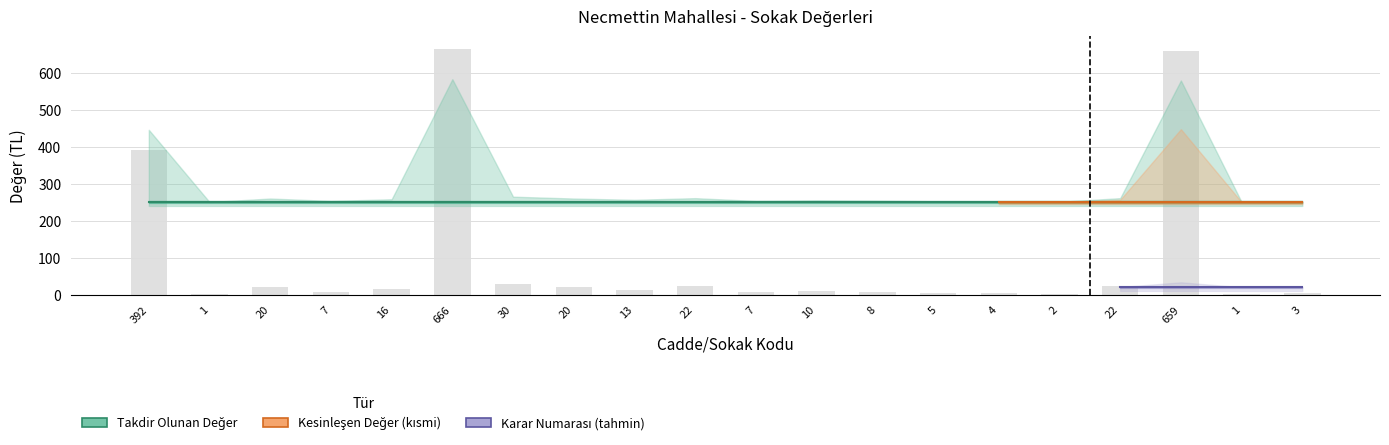

True or false: Kesinlesen Deger (TL) has a value of 409 at 659.

False